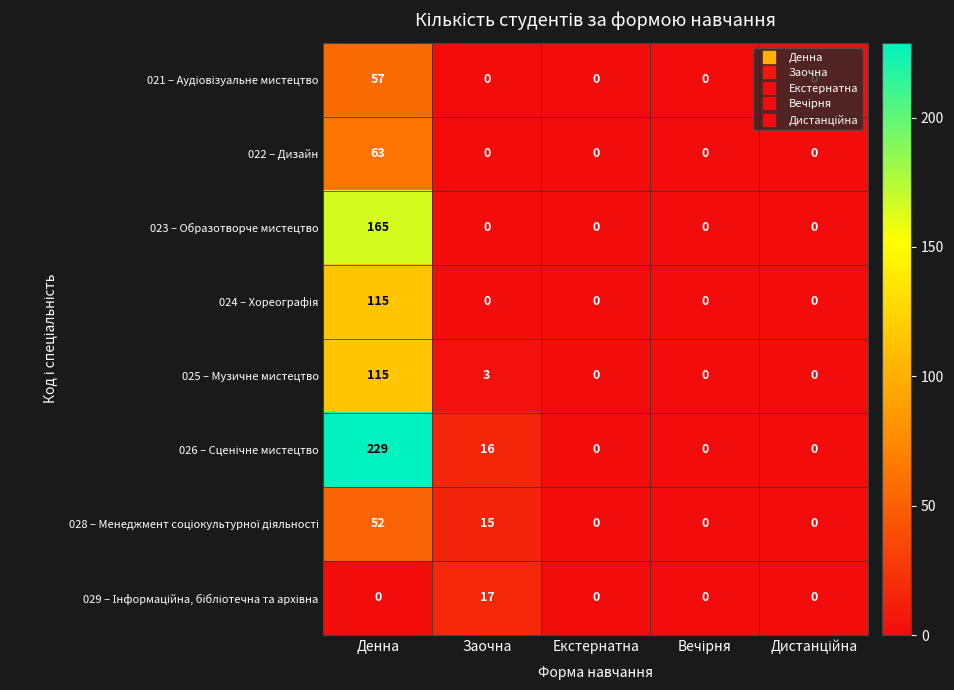

Is it true that 025 – Музичне мистецтво equals 0 at Екстернатна?

True